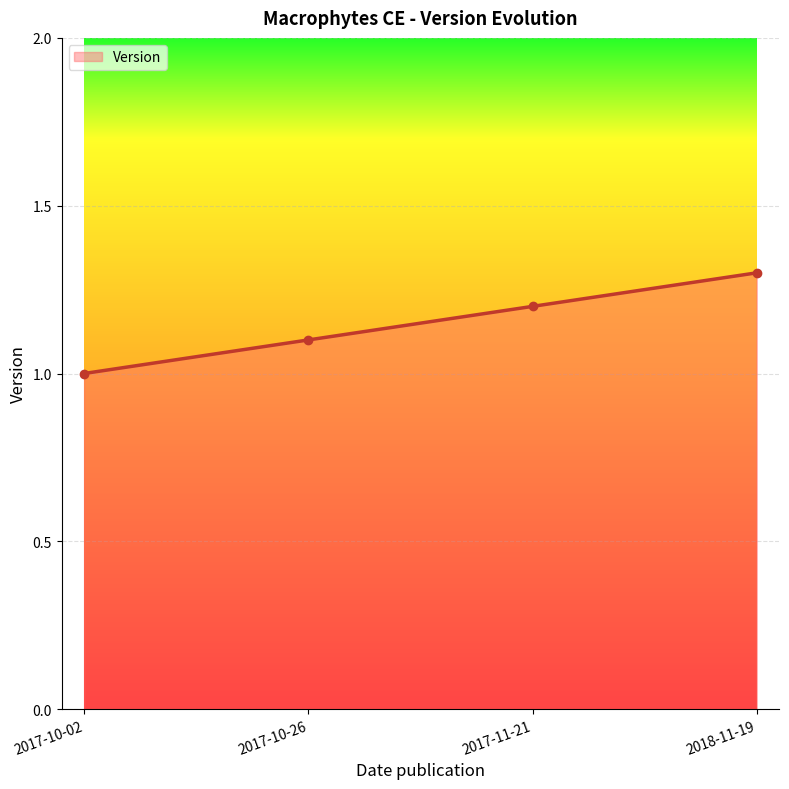

List the labels in order of value, largest first.

2018-11-19, 2017-11-21, 2017-10-26, 2017-10-02